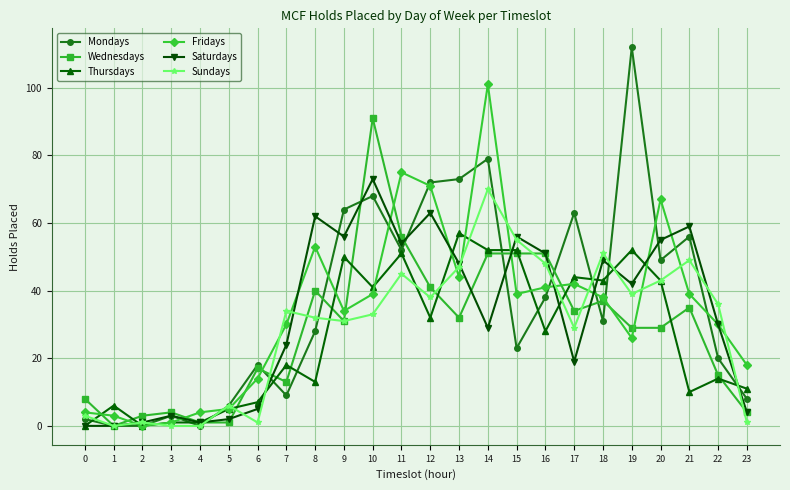

At which label is Fridays closest to 50?

8